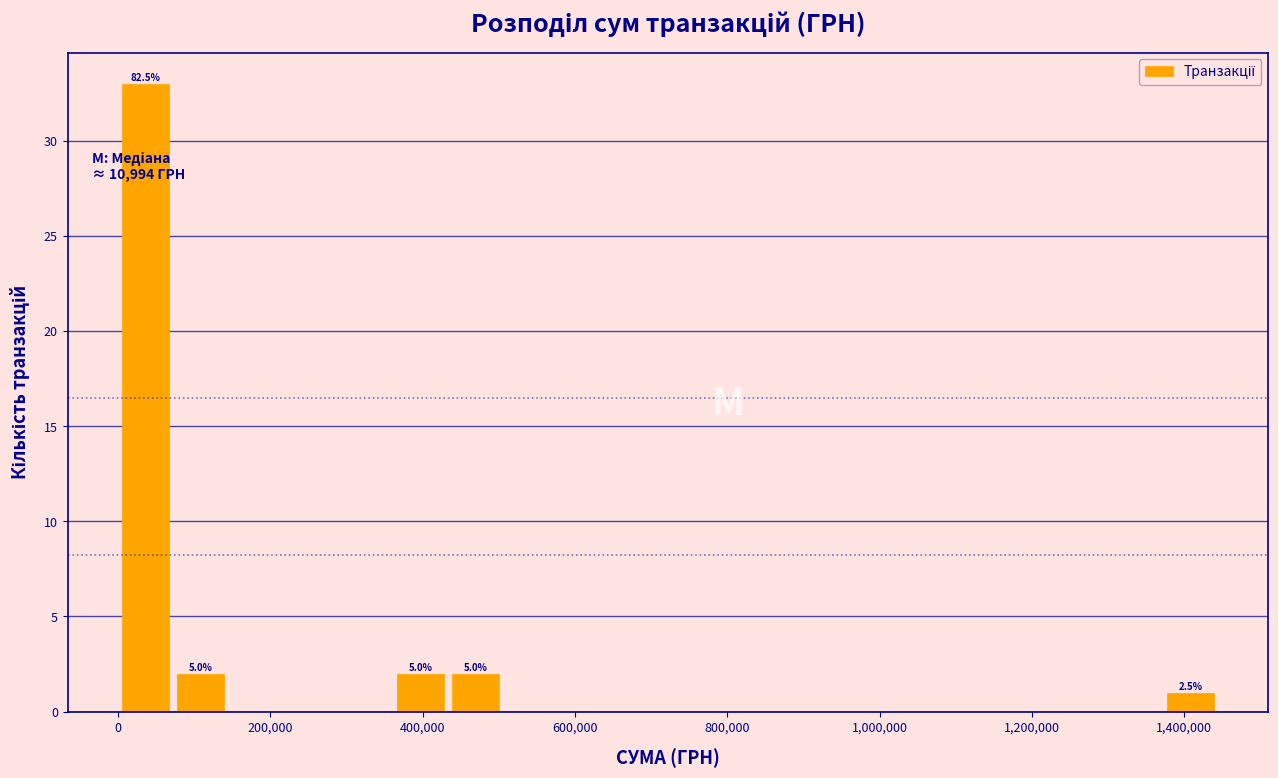

Read against the x-axis, roughly where is the centre of the tallest bar?

40000